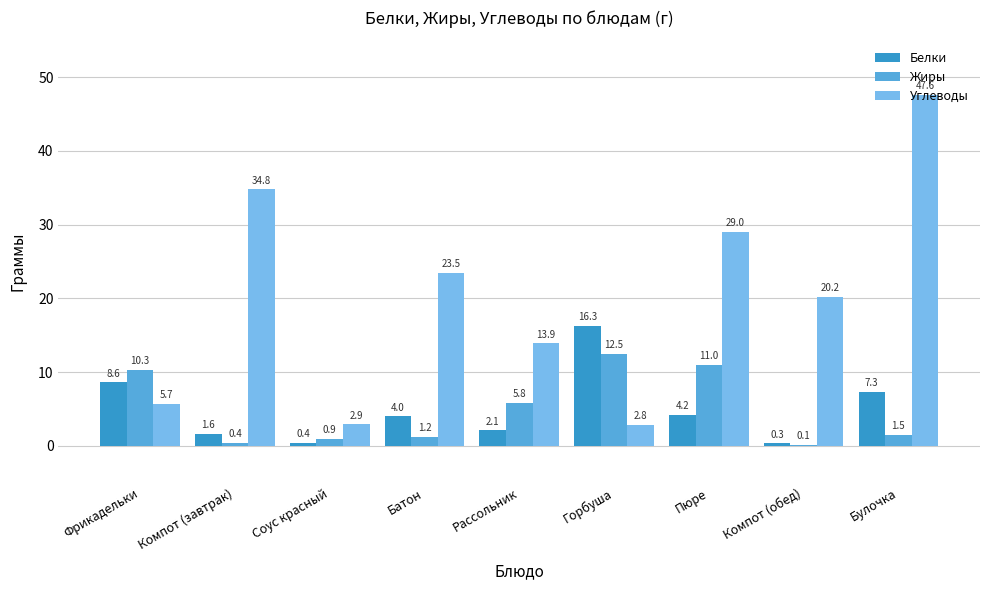

What is the highest value of the Белки series?

16.3